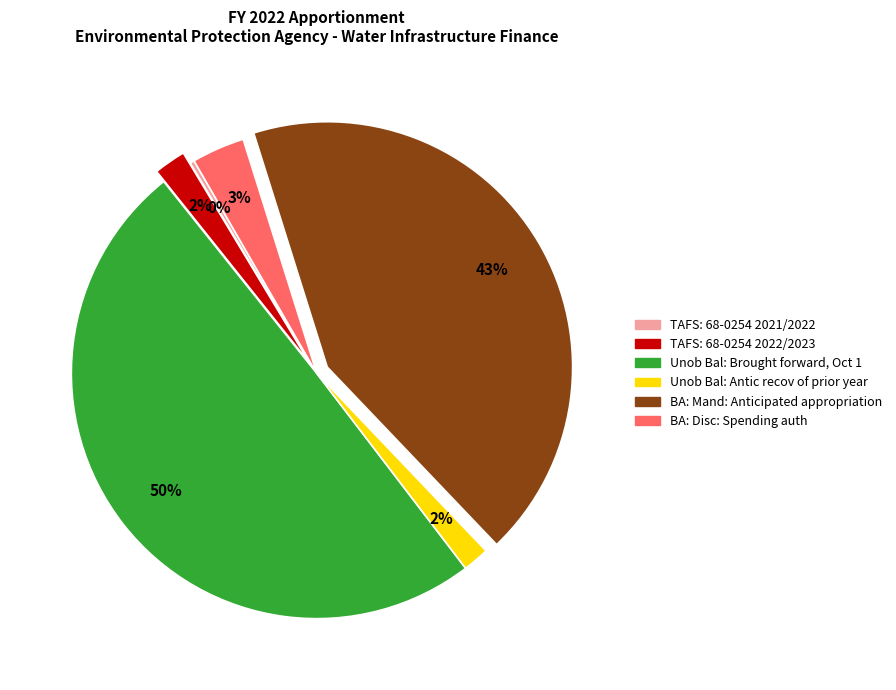

Which slice is the smallest?

TAFS: 68-0254 2021/2022